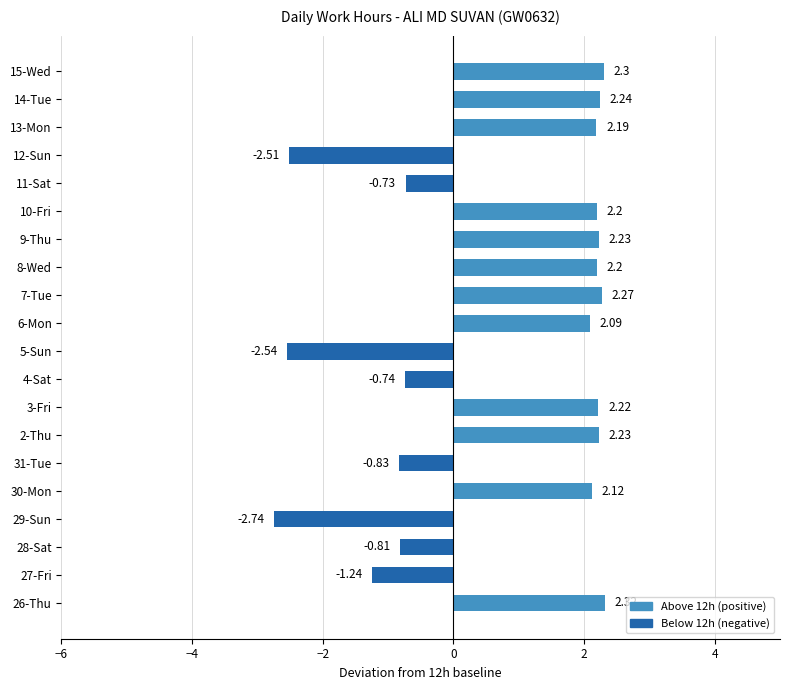

Which has a higher value, 15-Wed or 2-Thu?

15-Wed